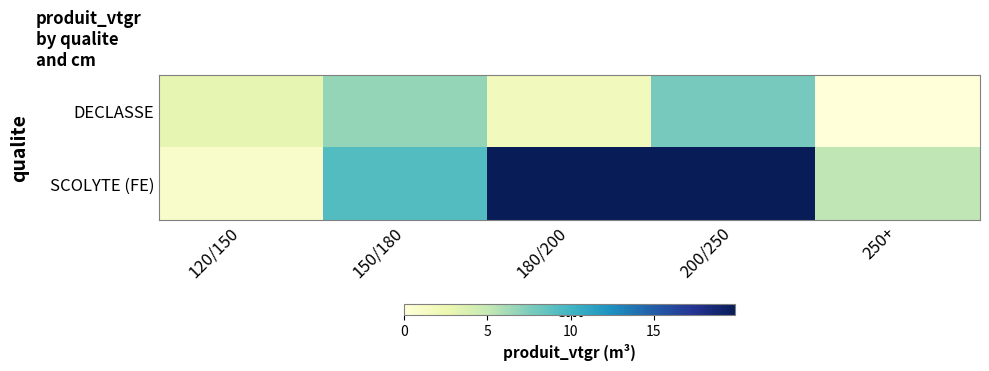

At which category does the chart reach its peak across all series?

180/200